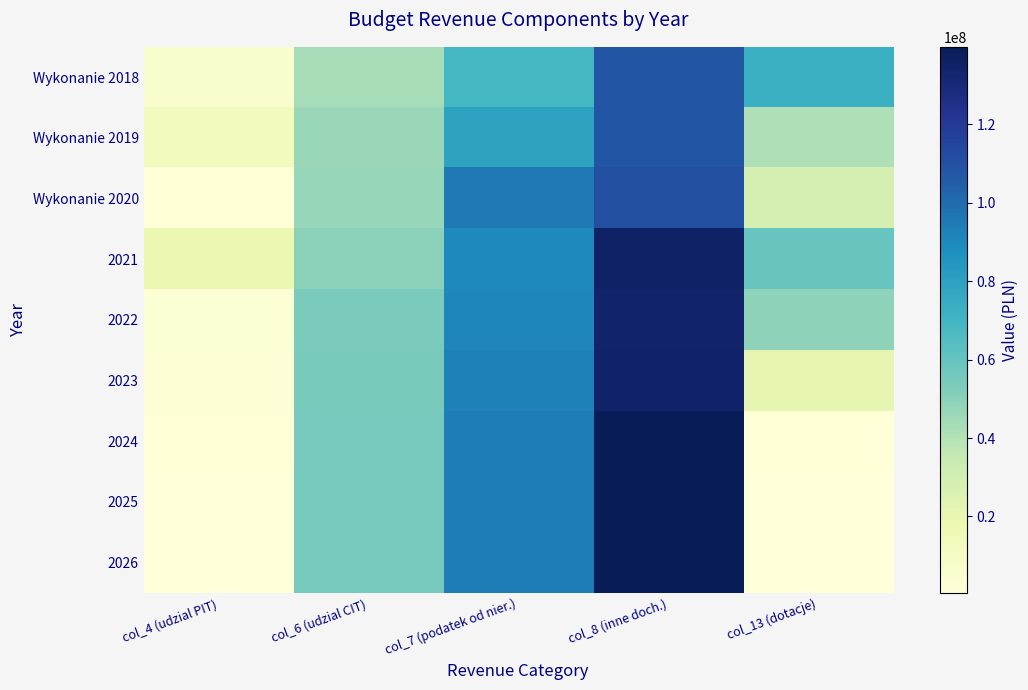

Reading right to left, list all the values displayed in this chart.

Wykonanie 2018: col_13 (dotacje)=72727287.2	col_8 (inne doch.)=107970191.1	col_7 (podatek od nier.)=68820475.6	col_6 (udzial CIT)=42938636.0	col_4 (udzial PIT)=5915954.4
Wykonanie 2019: col_13 (dotacje)=41154648.1	col_8 (inne doch.)=108188192.6	col_7 (podatek od nier.)=78961199.4	col_6 (udzial CIT)=46420565.0	col_4 (udzial PIT)=12785678.4
Wykonanie 2020: col_13 (dotacje)=29295535.4	col_8 (inne doch.)=110475038.4	col_7 (podatek od nier.)=95398459.0	col_6 (udzial CIT)=46853770.0	col_4 (udzial PIT)=1395910.9
2021: col_13 (dotacje)=58865457.7	col_8 (inne doch.)=135496675.9	col_7 (podatek od nier.)=90058239.7	col_6 (udzial CIT)=49457531.0	col_4 (udzial PIT)=18422469.7
2022: col_13 (dotacje)=49084128.3	col_8 (inne doch.)=133987921.4	col_7 (podatek od nier.)=91235179.5	col_6 (udzial CIT)=53994972.6	col_4 (udzial PIT)=2800000.0
2023: col_13 (dotacje)=20839726.0	col_8 (inne doch.)=134306417.4	col_7 (podatek od nier.)=92506235.9	col_6 (udzial CIT)=54534922.3	col_4 (udzial PIT)=2345000.0
2024: col_13 (dotacje)=1200000.0	col_8 (inne doch.)=139741788.3	col_7 (podatek od nier.)=94146586.5	col_6 (udzial CIT)=55080271.5	col_4 (udzial PIT)=1200000.0
2025: col_13 (dotacje)=500000.0	col_8 (inne doch.)=139741788.3	col_7 (podatek od nier.)=94146586.5	col_6 (udzial CIT)=55080271.5	col_4 (udzial PIT)=500000.0
2026: col_13 (dotacje)=500000.0	col_8 (inne doch.)=139741788.3	col_7 (podatek od nier.)=94146586.5	col_6 (udzial CIT)=55080271.5	col_4 (udzial PIT)=500000.0